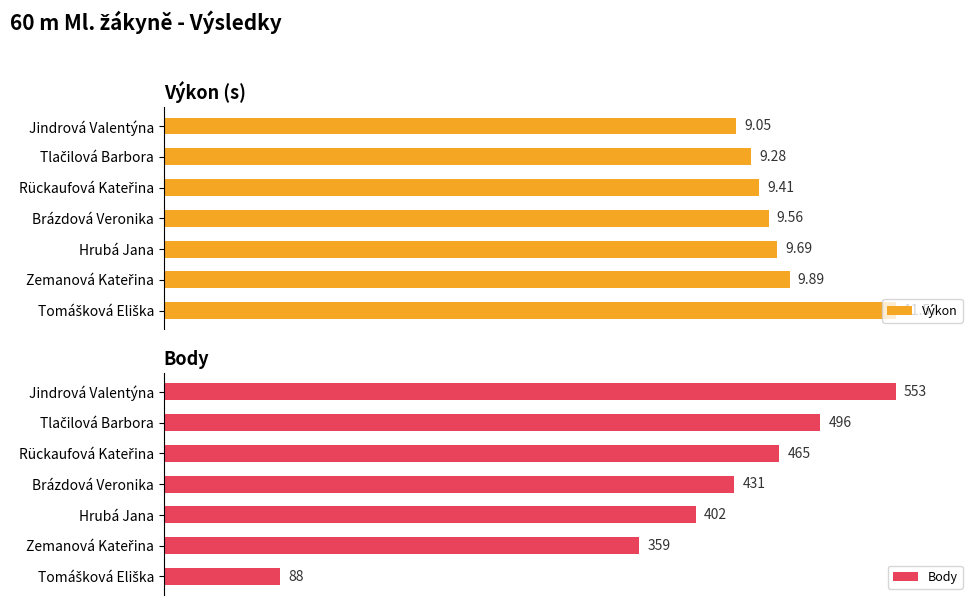

What is the value of the Body bar at the 6th from the left?

359.0